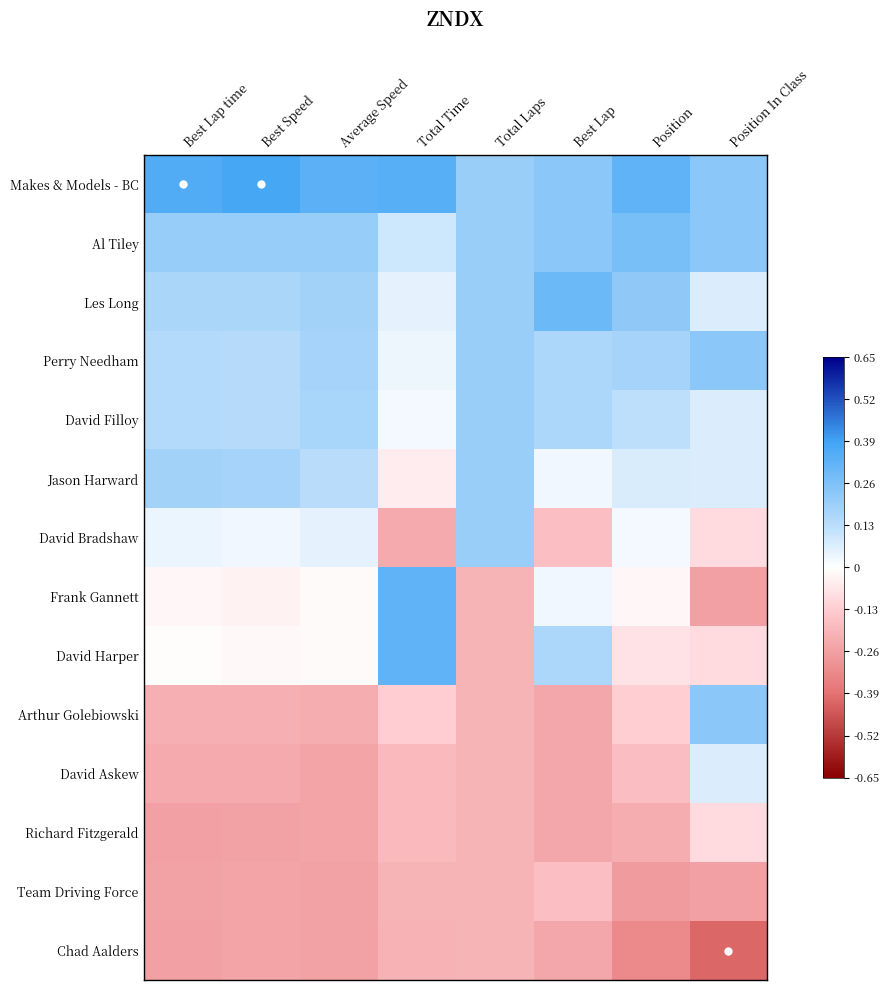

Which has a higher value, Position or Best Speed?

Best Speed